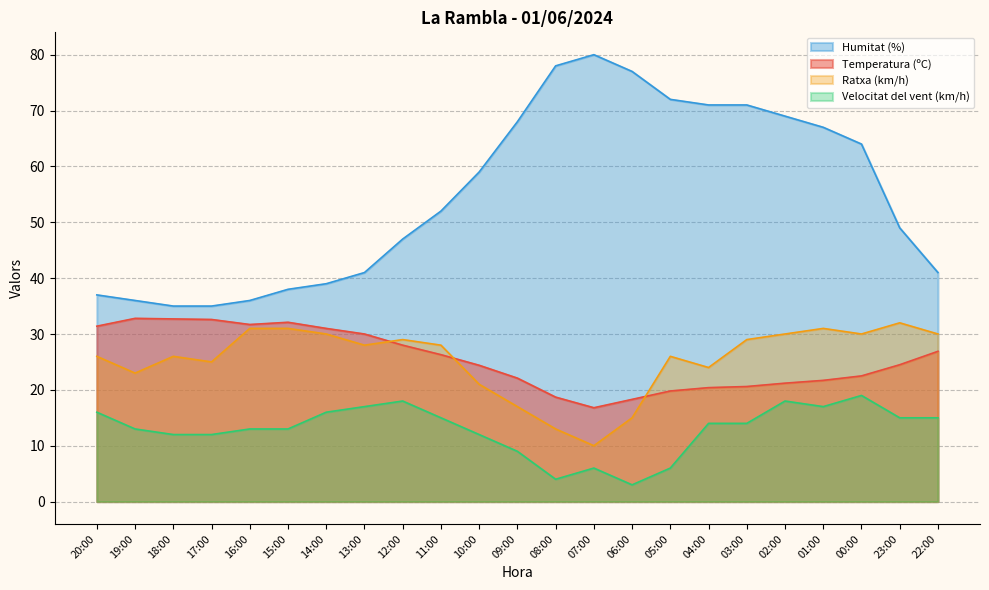

Where is Velocitat del vent (km/h) nearest to the value 11?

18:00